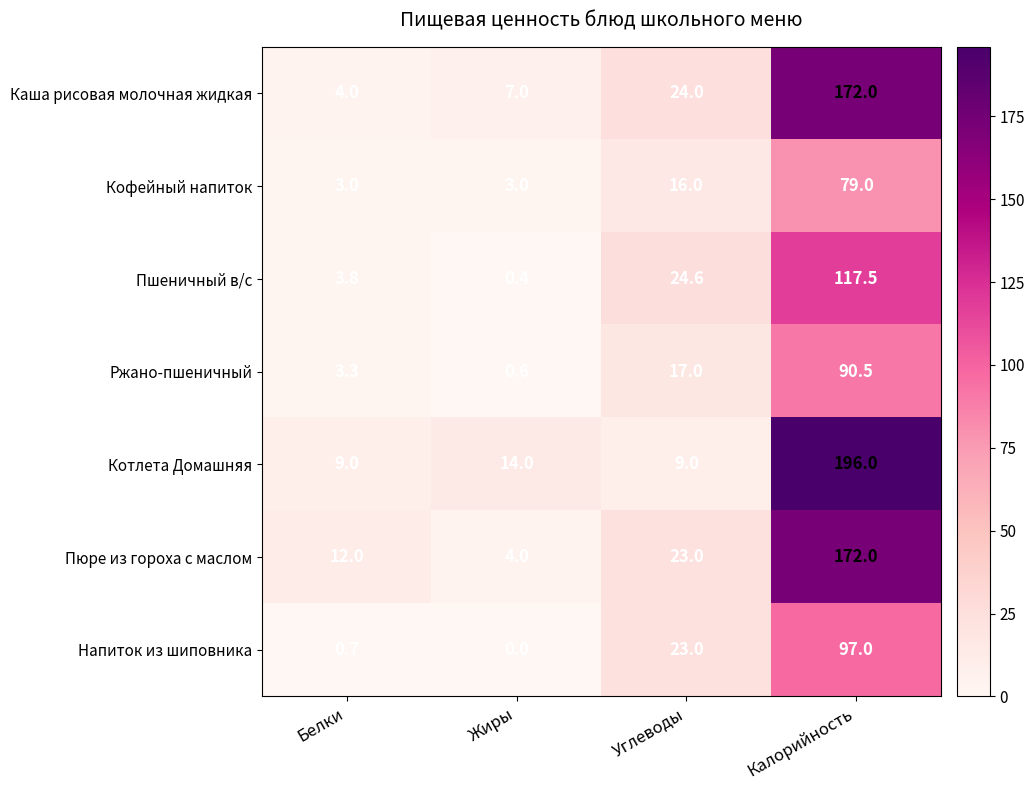

What is the total value across all series at Калорийность?

924.0